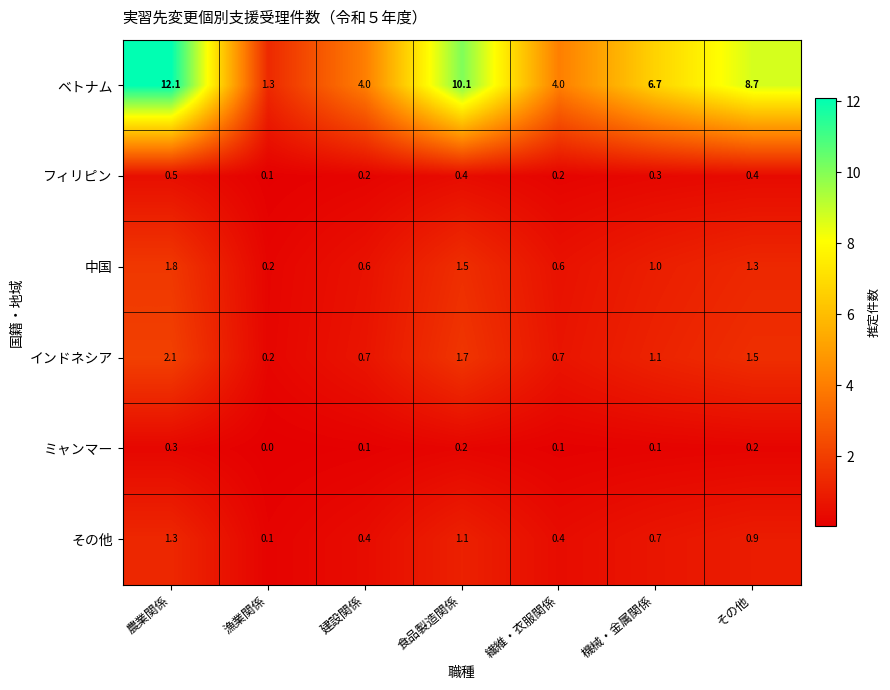

At which category is the sum across all series the highest?

農業関係